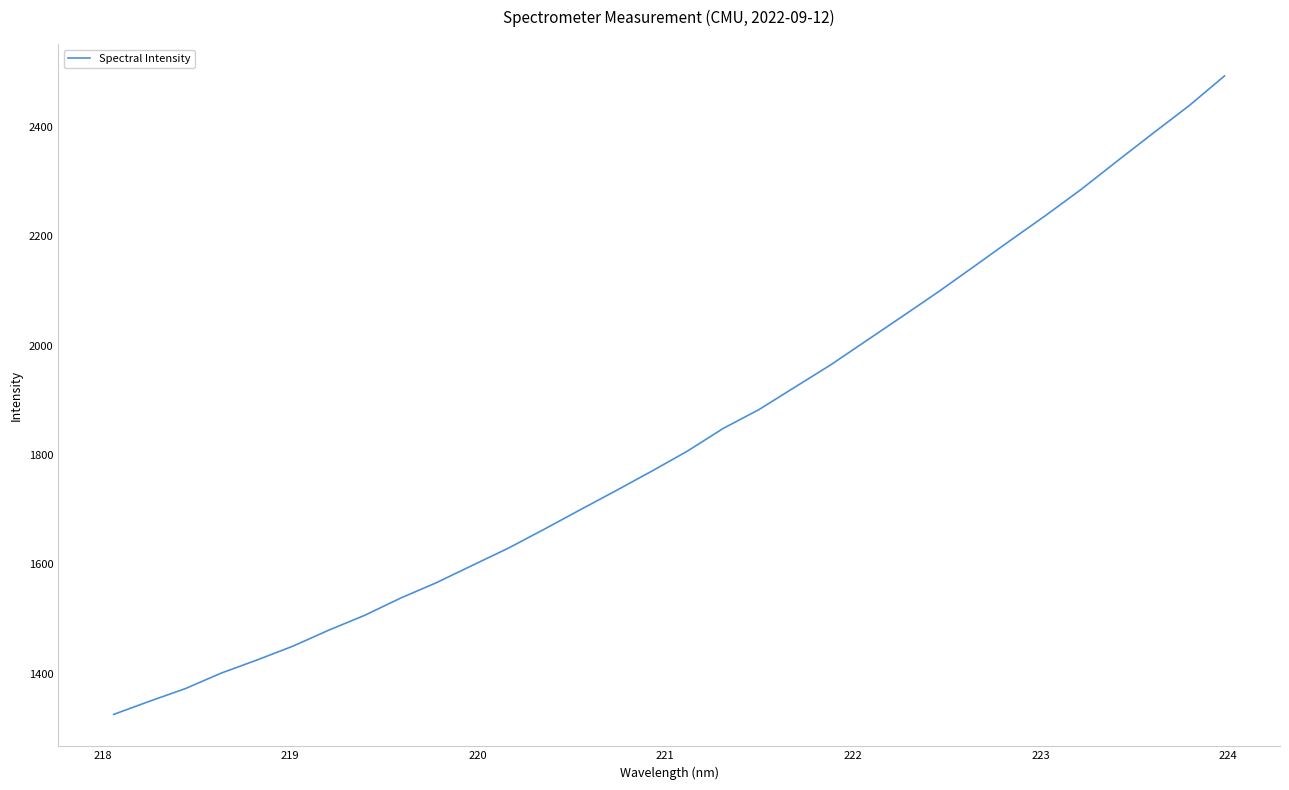

What is the greatest value displayed?

2493.2